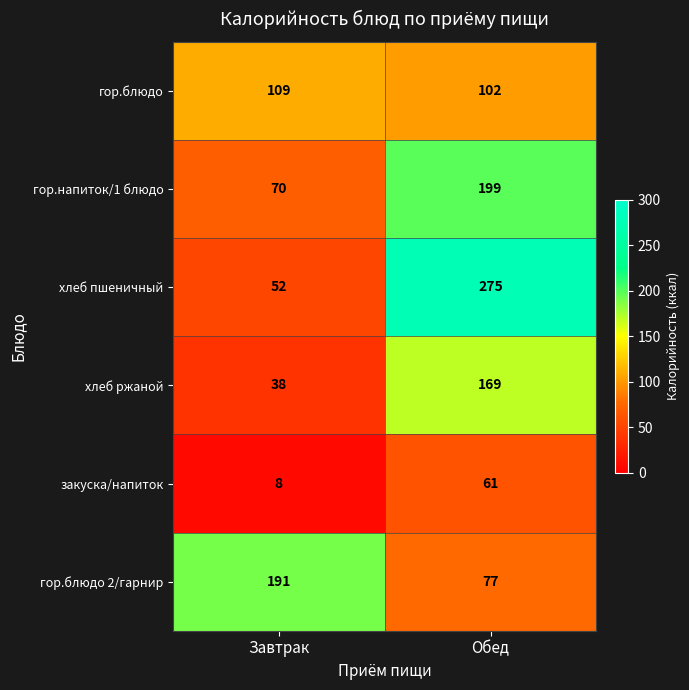

Reading left to right, list all the values displayed in this chart.

гор.блюдо: 109	102
гор.напиток/1 блюдо: 70	199
хлеб пшеничный: 52	275
хлеб ржаной: 38	169
закуска/напиток: 8	61
гор.блюдо 2/гарнир: 191	77